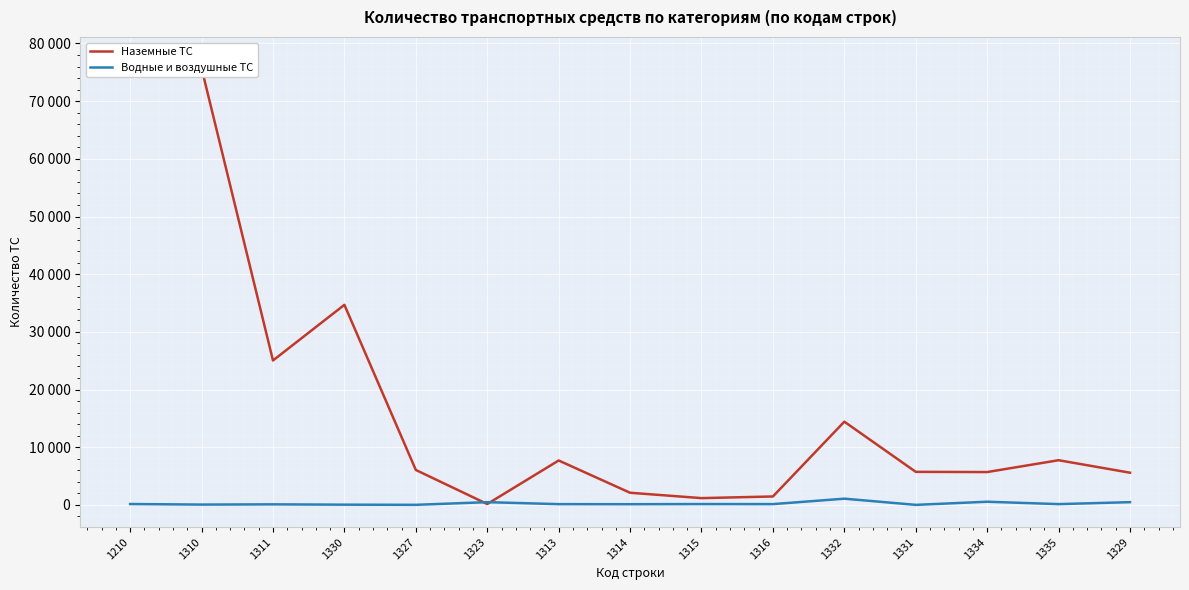

The value of Водные и воздушные ТС at 1311 is 50. True or false?

False